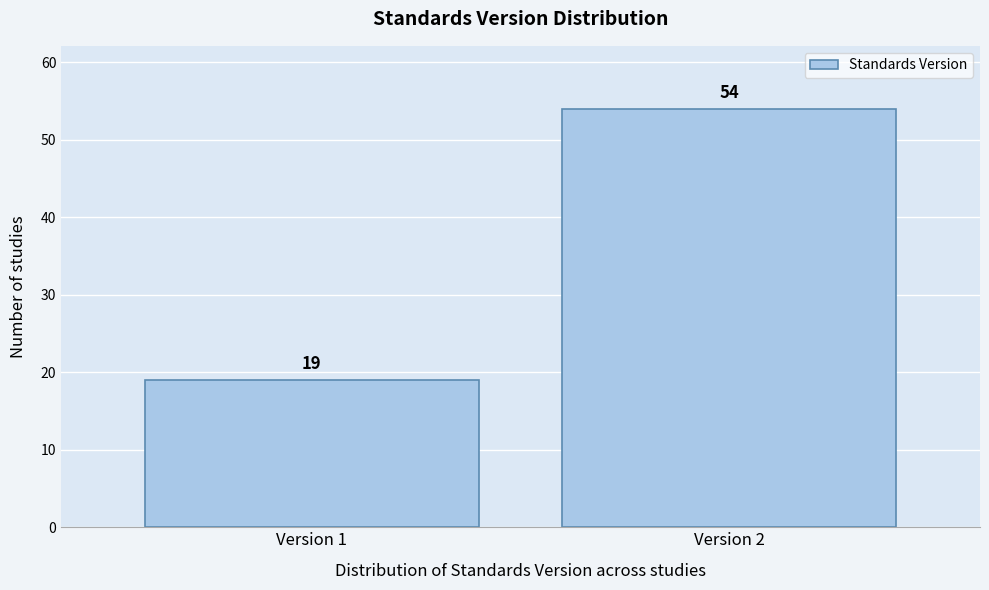

Reading left to right, what are all the values shown in this chart?

19	54